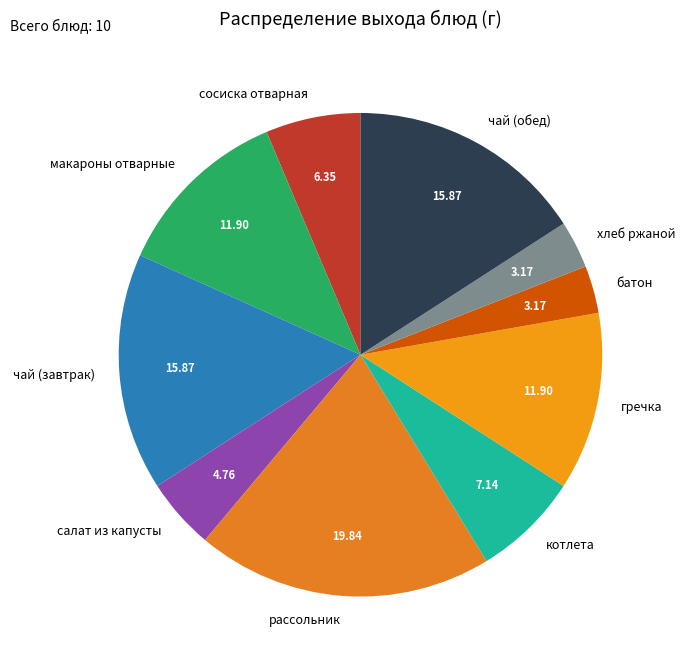

Which slice is the largest?

рассольник